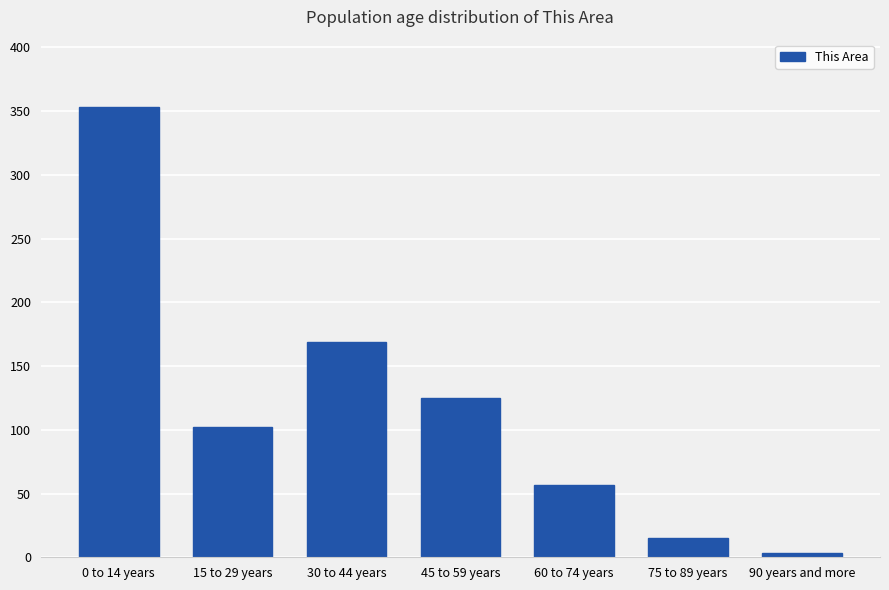

Does the chart contain any negative values?

No